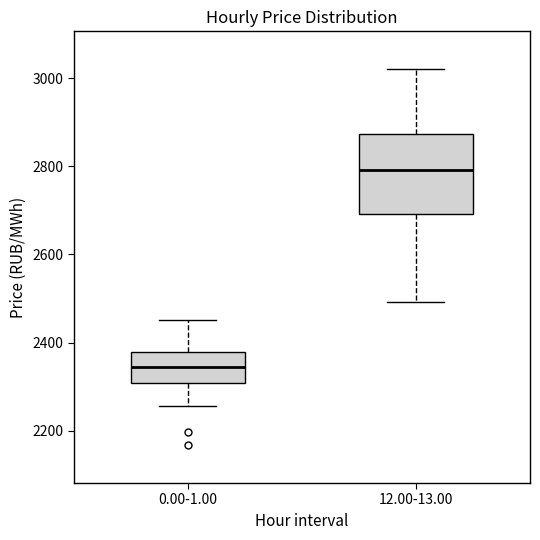

Which box is the tallest, from its lower edge to its upper edge?

12.00-13.00